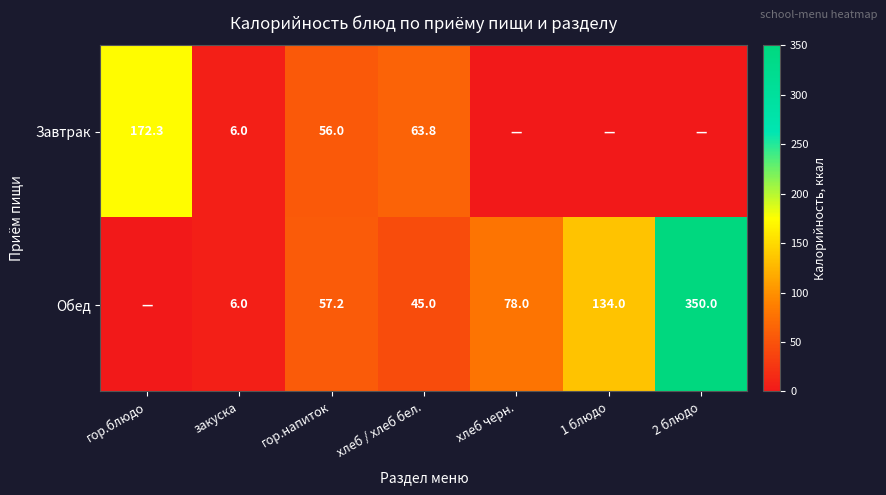

True or false: Обед has a value of 6.0 at закуска.

True